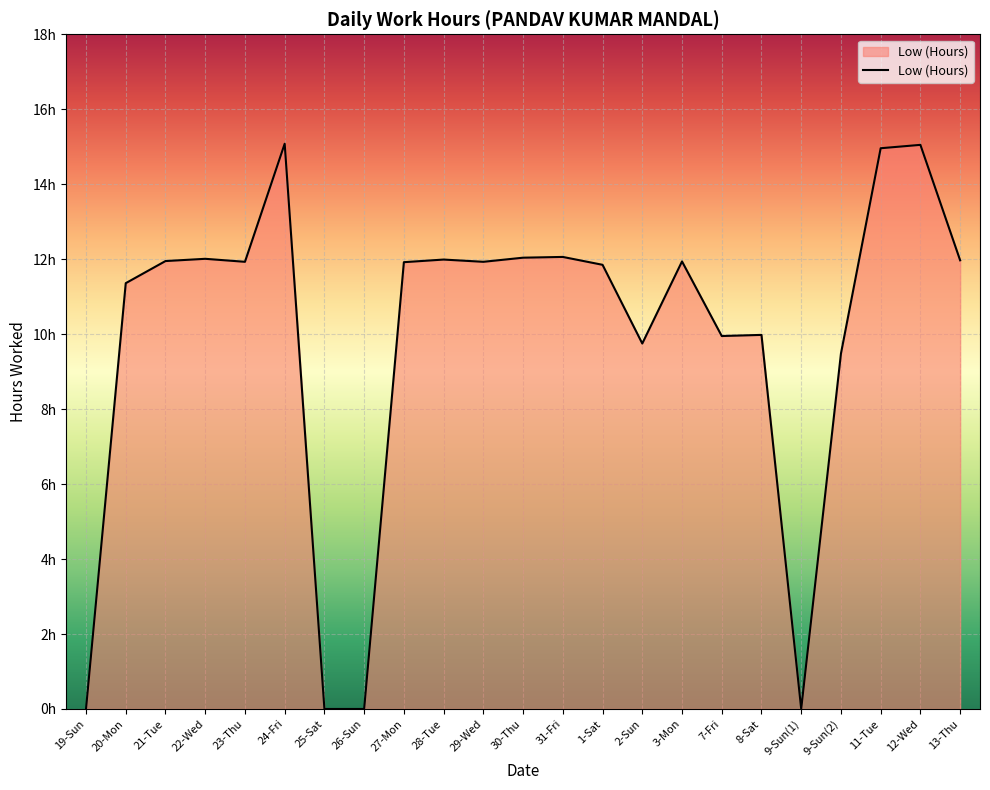

What is the value of the 12th point from the left?

12.0